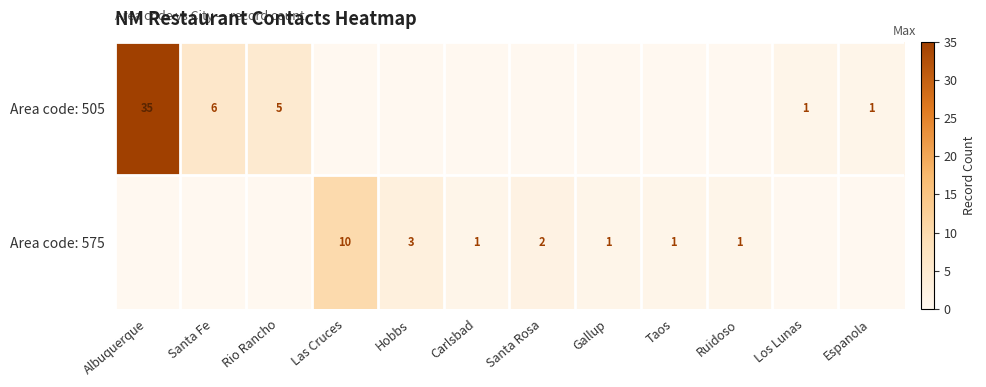

What is the total value across all series at Taos?

1